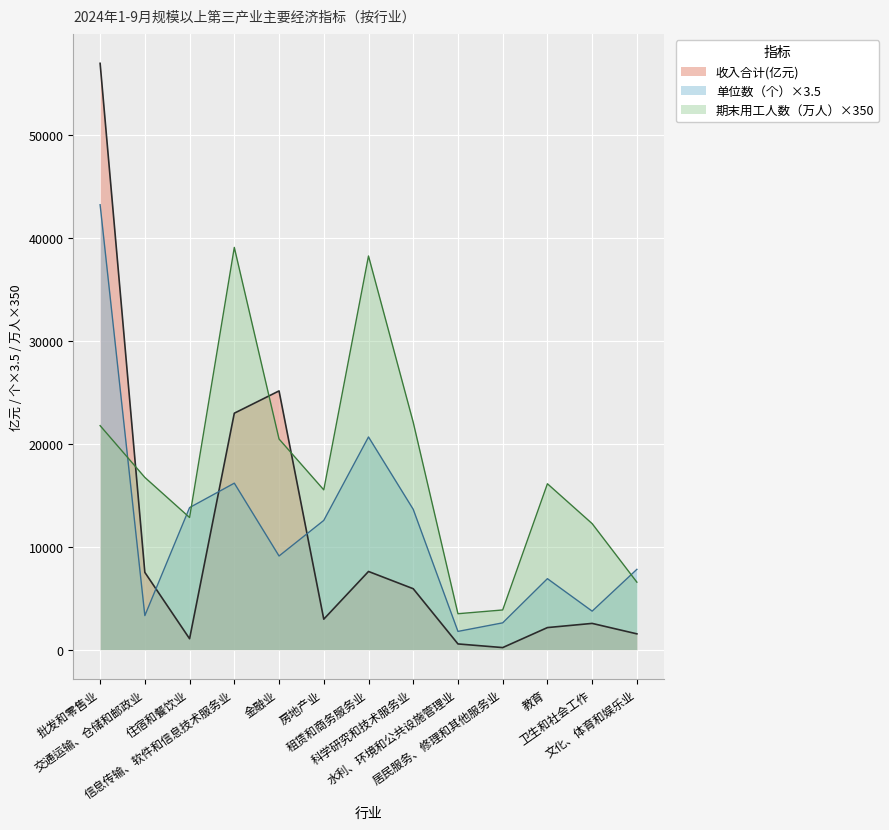

Between which two adjacent categories do 期末用工人数（万人） and 收入合计(亿元) first intersect?

批发和零售业 and 交通运输、仓储和邮政业